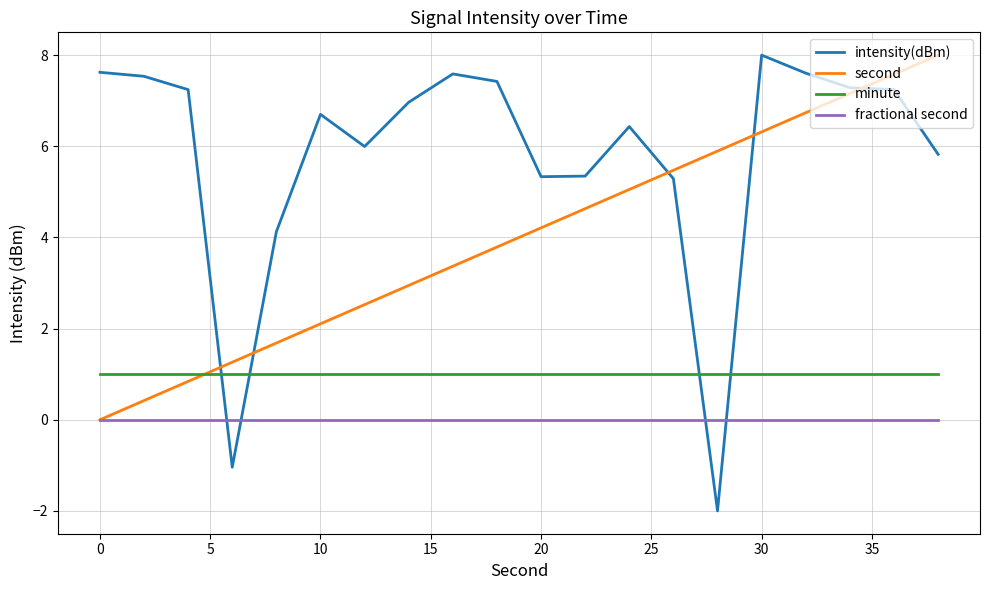

Which series has the largest range (max minus min)?

intensity(dBm)